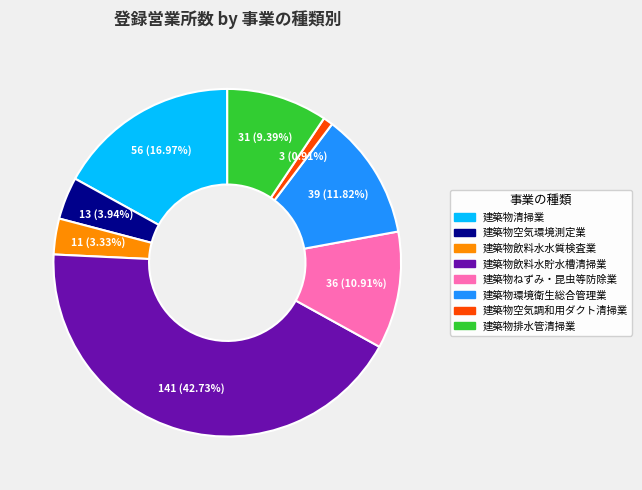

What portion of the pie excludes 建築物ねずみ・昆虫等防除業?

89.1%